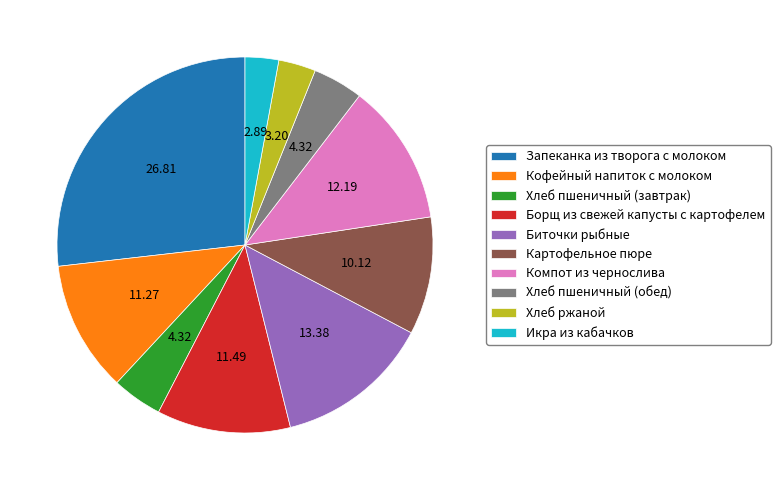

True or false: Компот из чернослива accounts for 12% of the total.

True